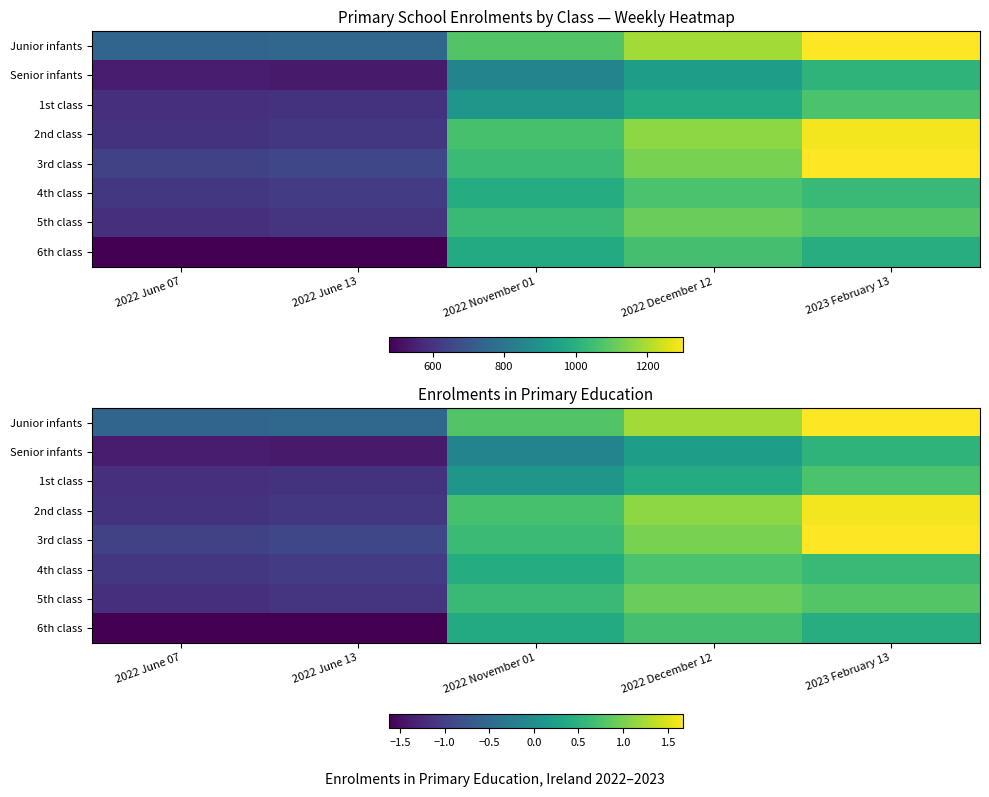

Which category has the lowest value in the Senior infants series?

2022 June 13